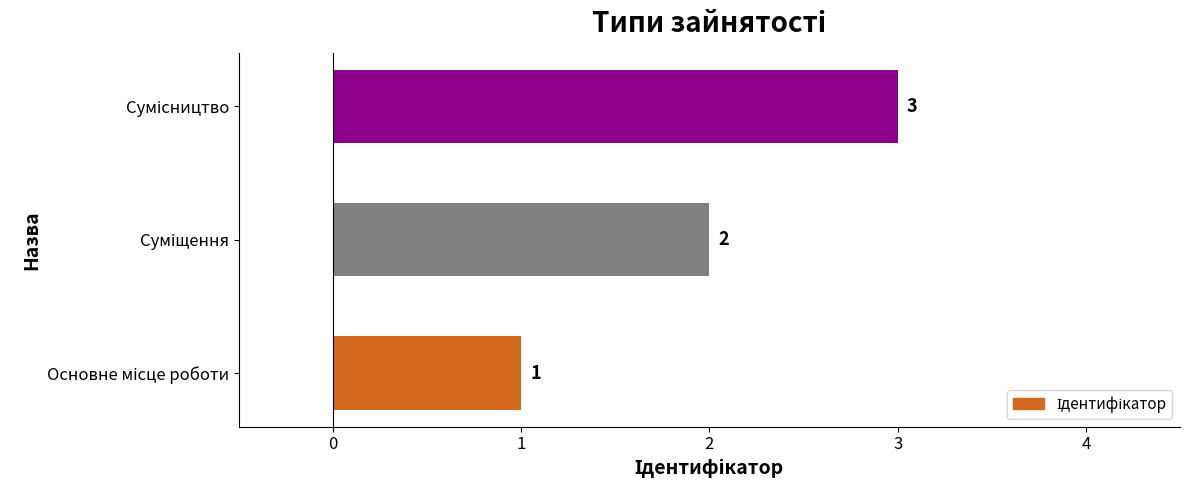

Count the values in the range 1 to 3.

3